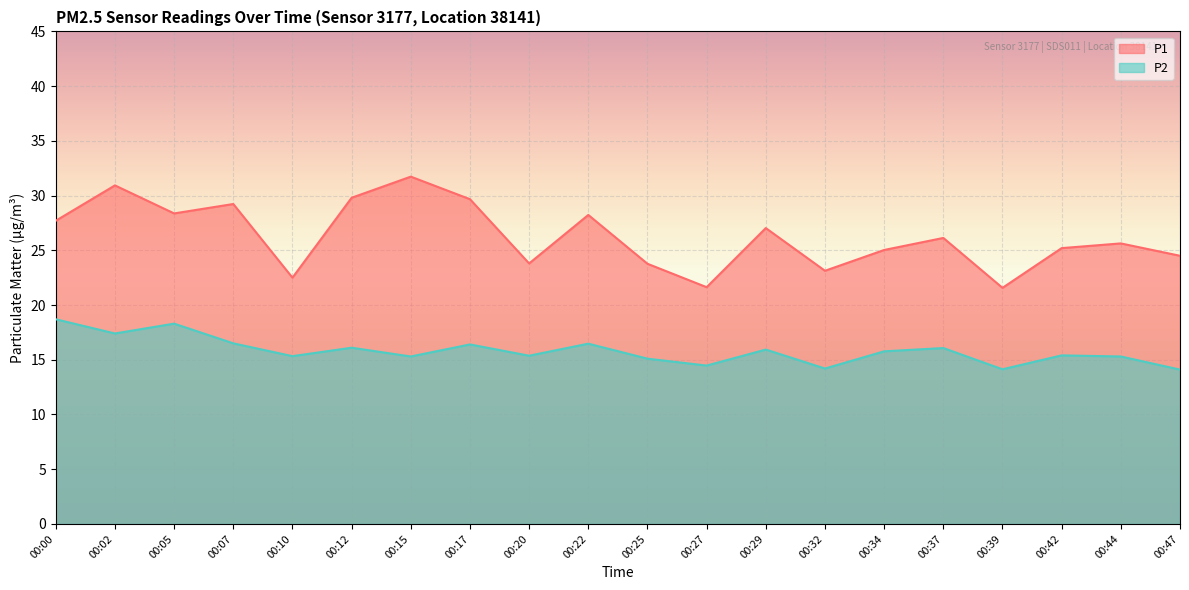

True or false: P1 and P2 intersect in this chart.

False